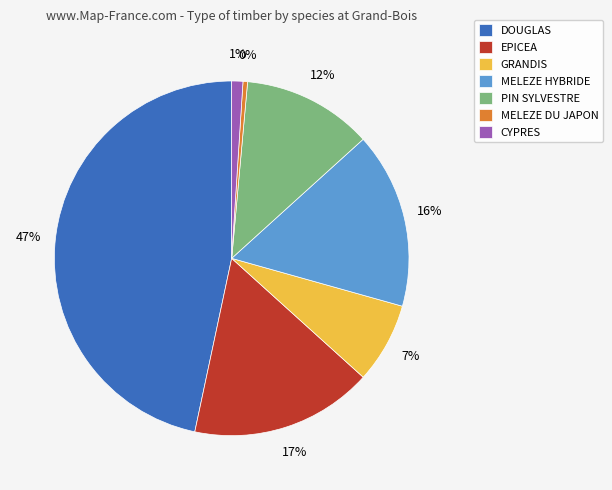

To the nearest percent, what is the average slice percentage?

14%